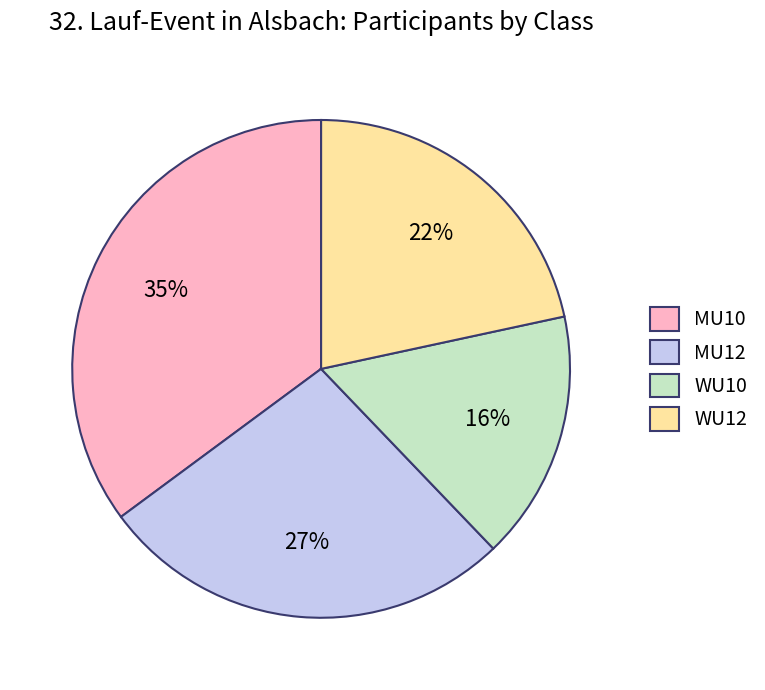

Is there any slice that represents more than half of the pie?

No